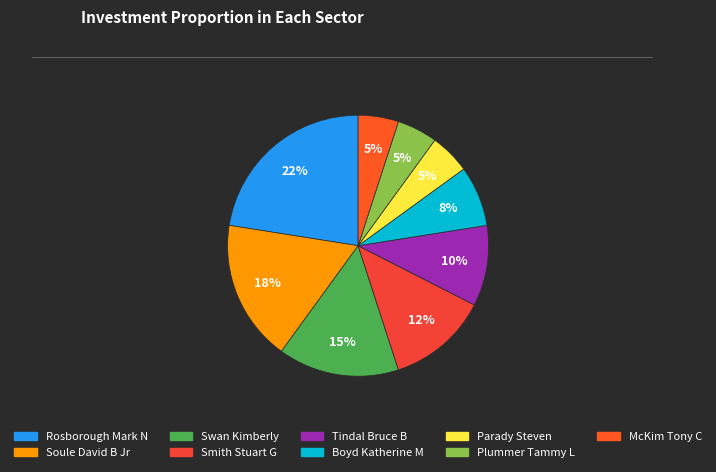

To the nearest percent, what is the difference between the Parady Steven and Smith Stuart G slice percentages?

8%